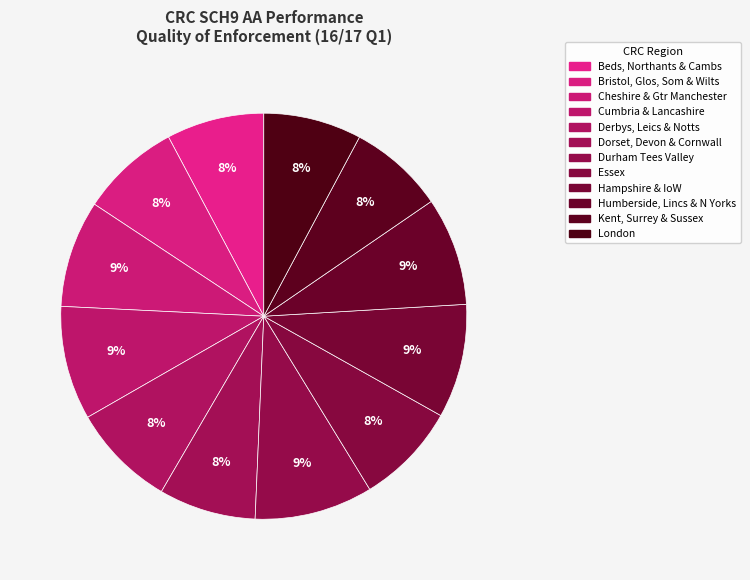

Which category has the smallest portion of the pie?

Kent, Surrey & Sussex